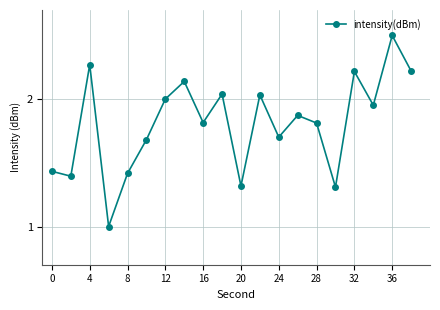

What is the maximum value shown in the chart?

2.5